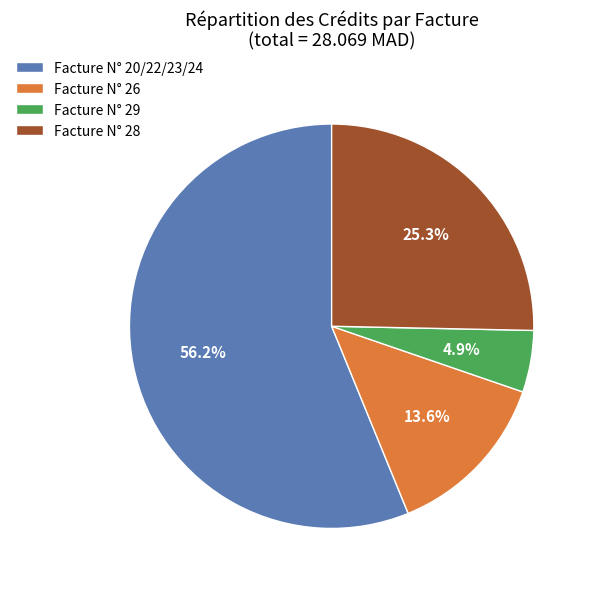

How much of the chart is everything except Facture N° 20/22/23/24?

43.8%